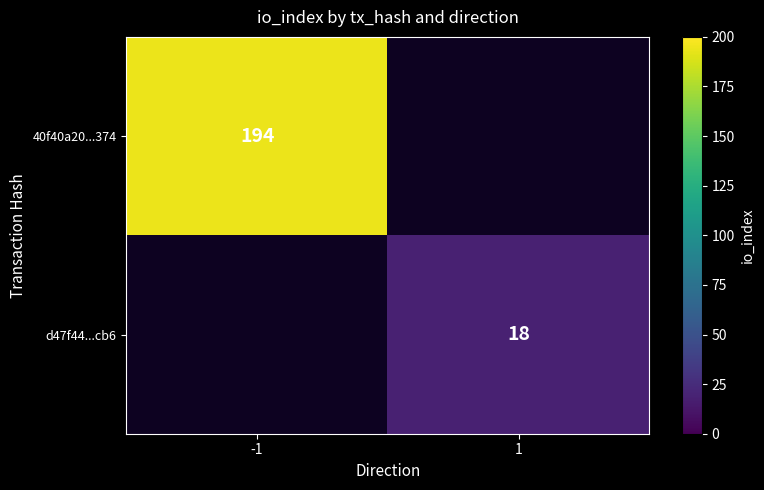

Is it true that 40f40a20...374 equals 194 at -1?

True